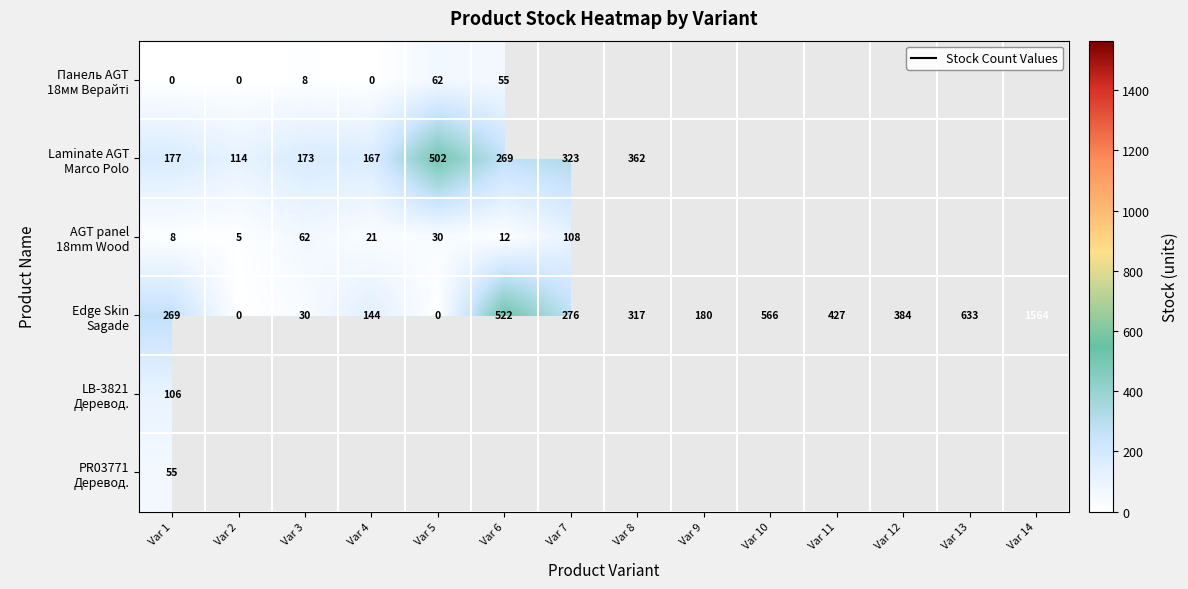

What is the difference between the maximum and minimum values in the AGT panel 18mm Wood series?

103.0